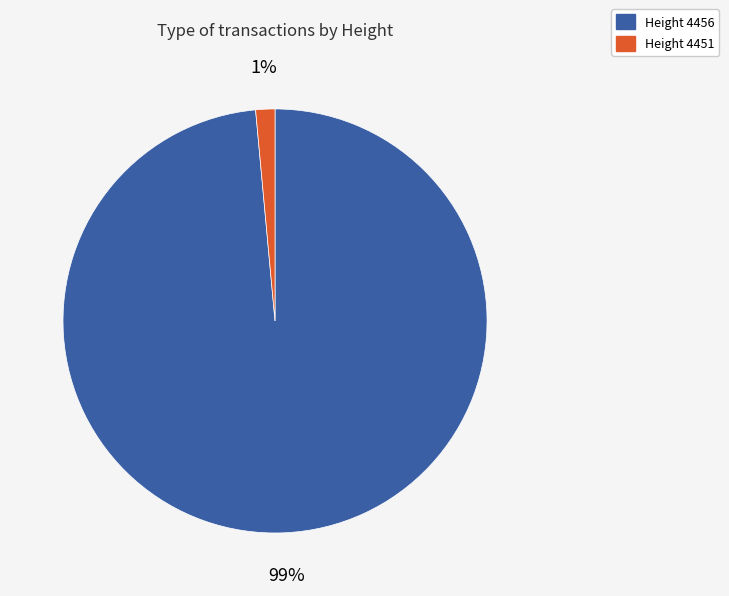

Which slice is the largest?

Height 4456